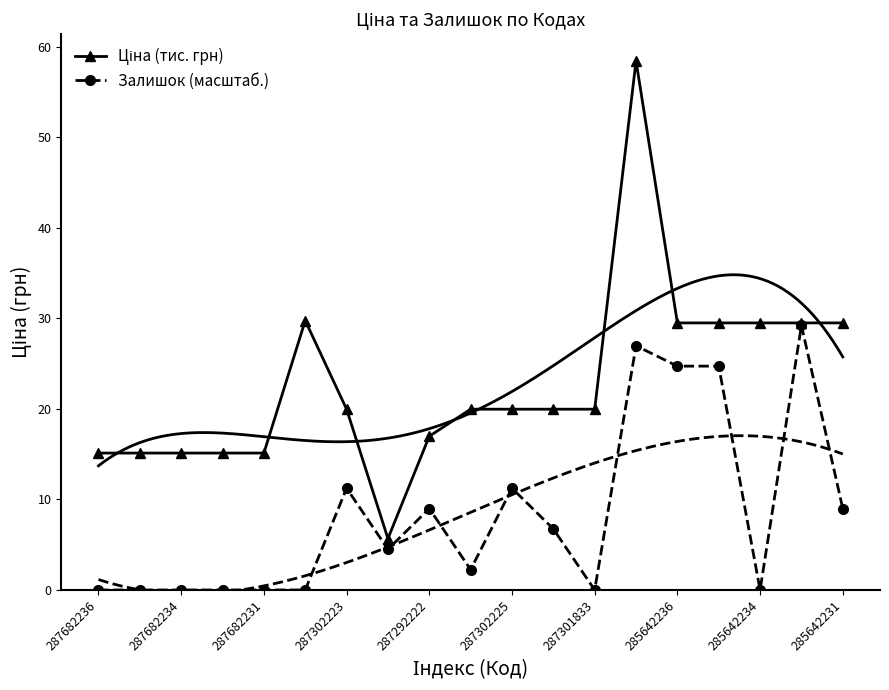

What is the difference between the Залишок (масштаб.) values at 287302225 and 287682231?

11.2